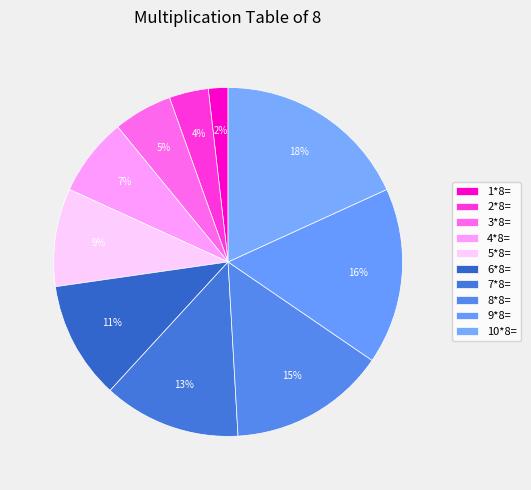

Is it true that 7*8= is 13% of the pie?

True